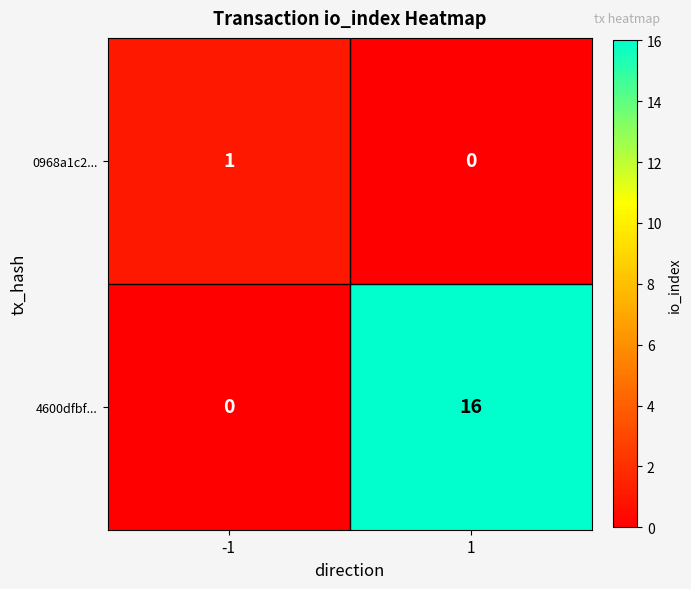

How many data points does each series have?

2